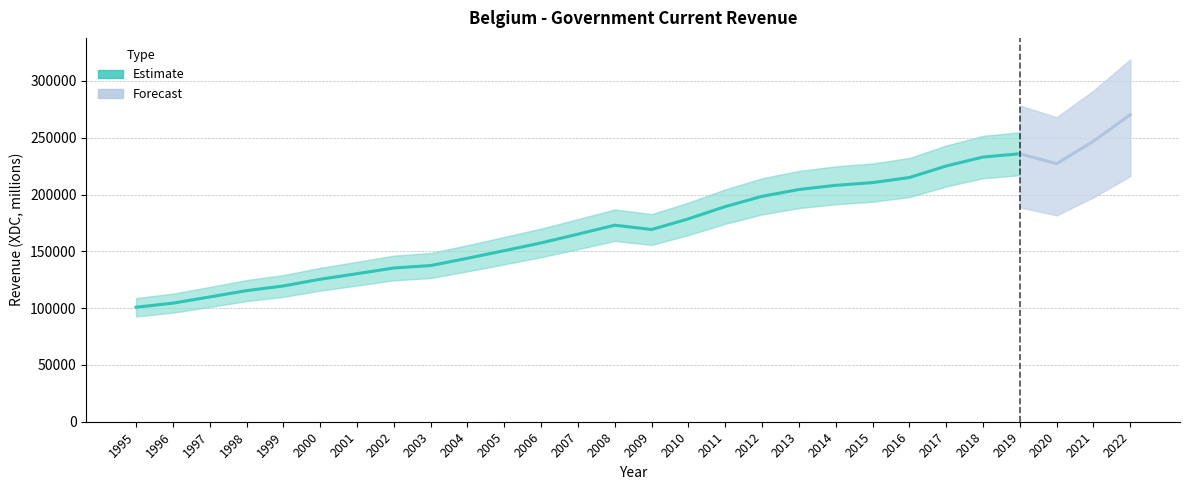

Where is the data nearest to the value 185529?

2011